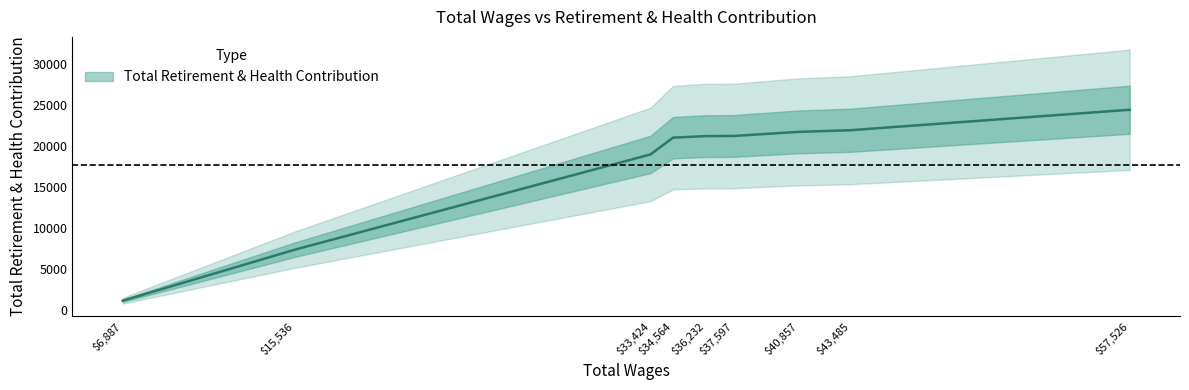

Read the value at 33424, to the nearest 50.

18950